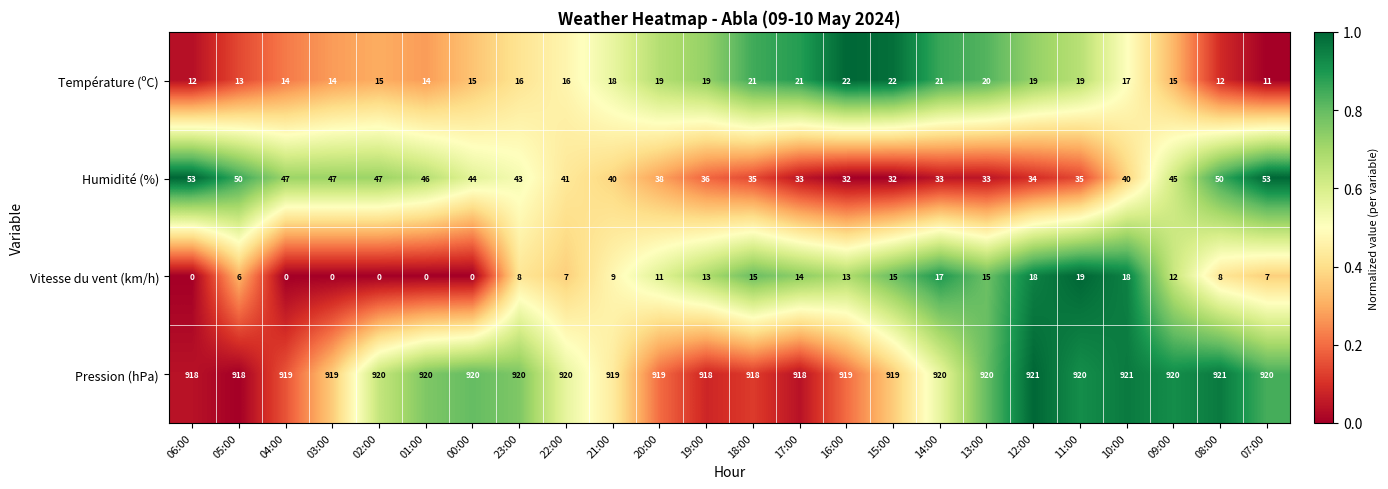

Where is Vitesse du vent (km/h) nearest to the value 9?

21:00